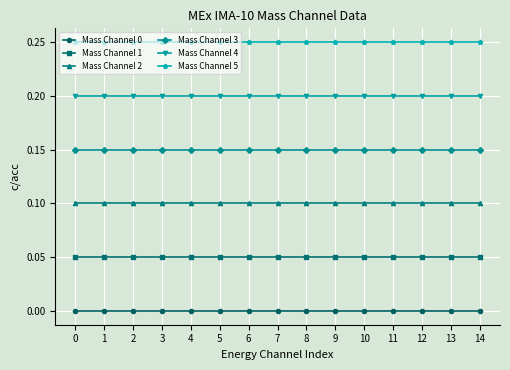

What is the total value across all series at 6?

0.8